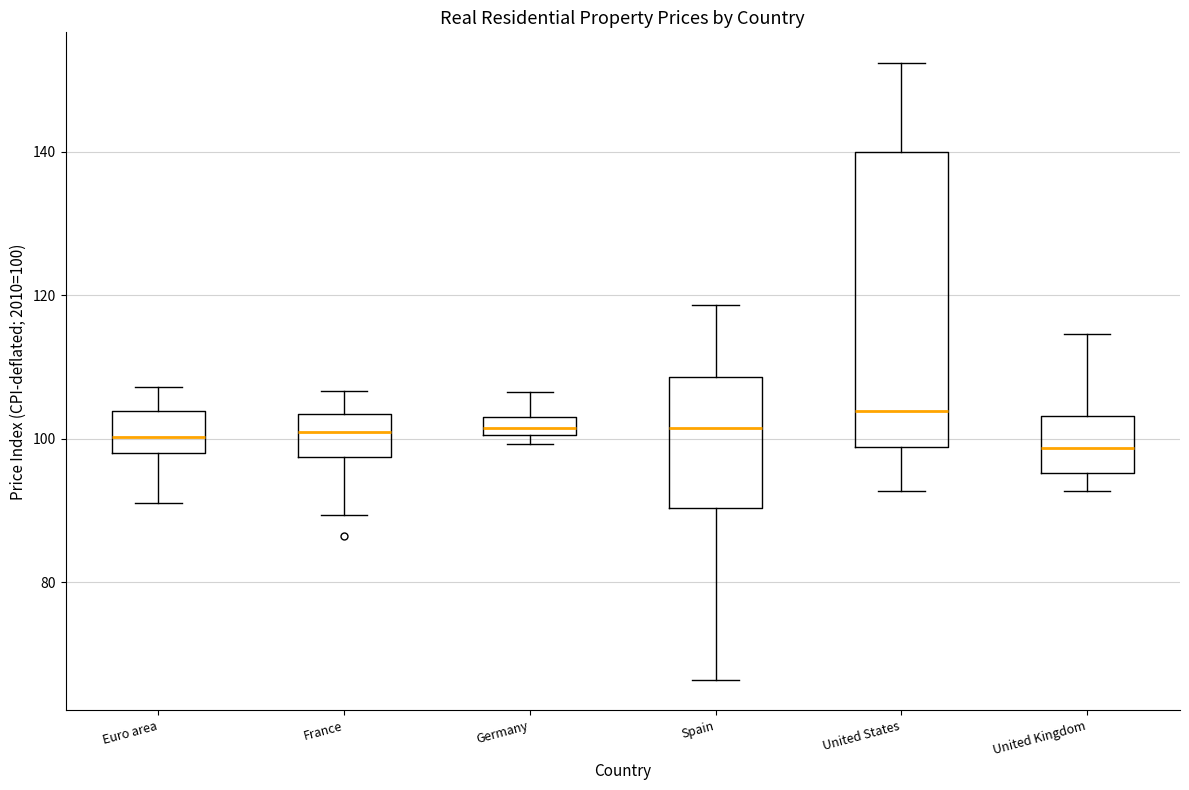

Where does the median line of the box for United States sit on the y-axis? The values are not printed on the chart, so give them approximately, as read against the axis.

104